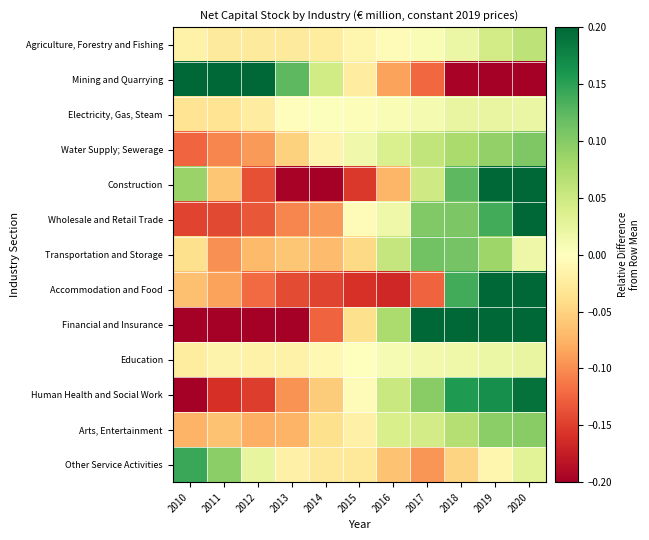

Between 2015 and 2018, which series saw the biggest shift?

Financial and Insurance